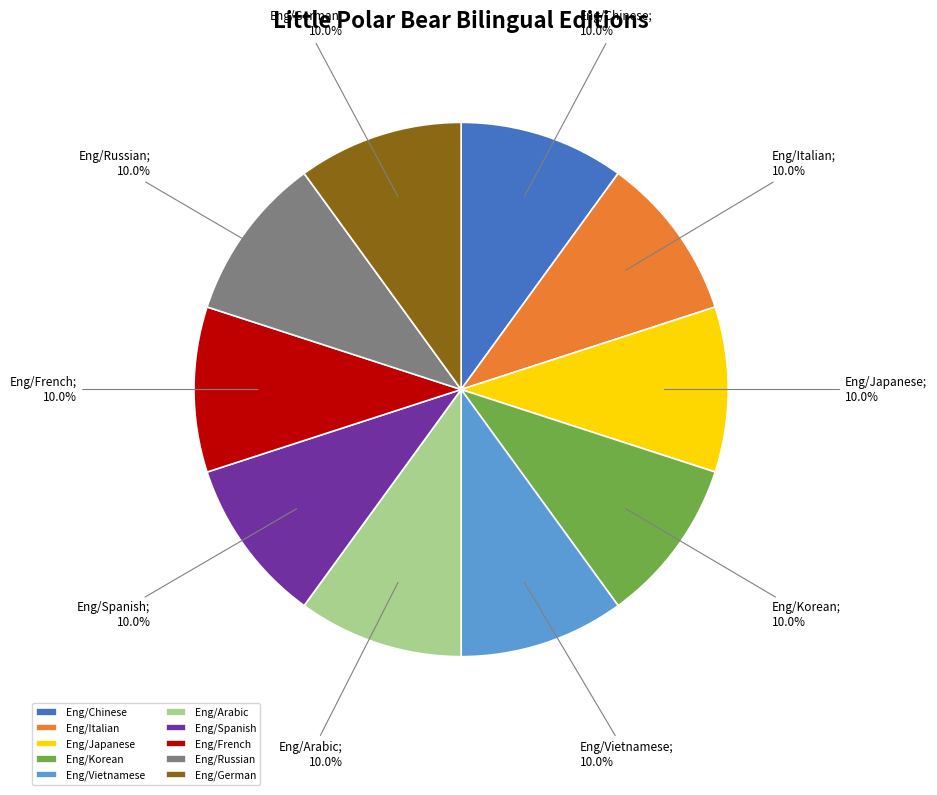

What percentage is the Eng/French slice, to the nearest percent?

10%